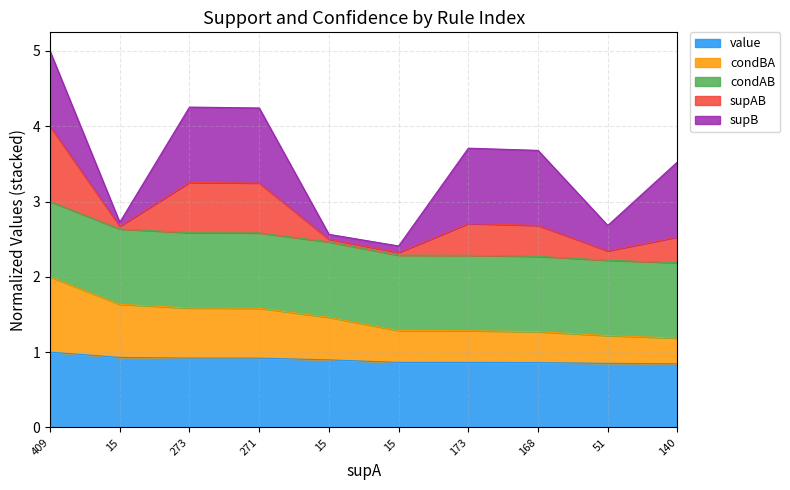

What is the label of the 9th point from the left?

51